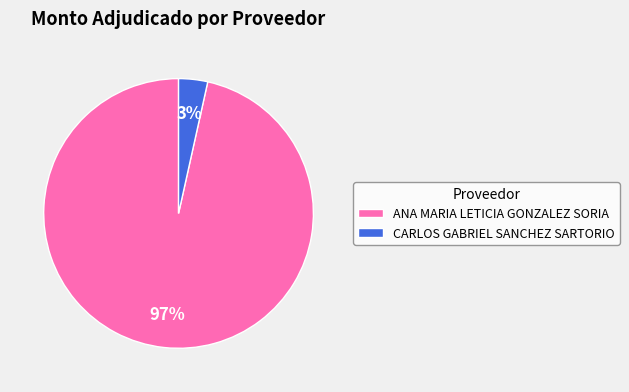

Does ANA MARIA LETICIA GONZALEZ SORIA represent more than half of the total?

Yes